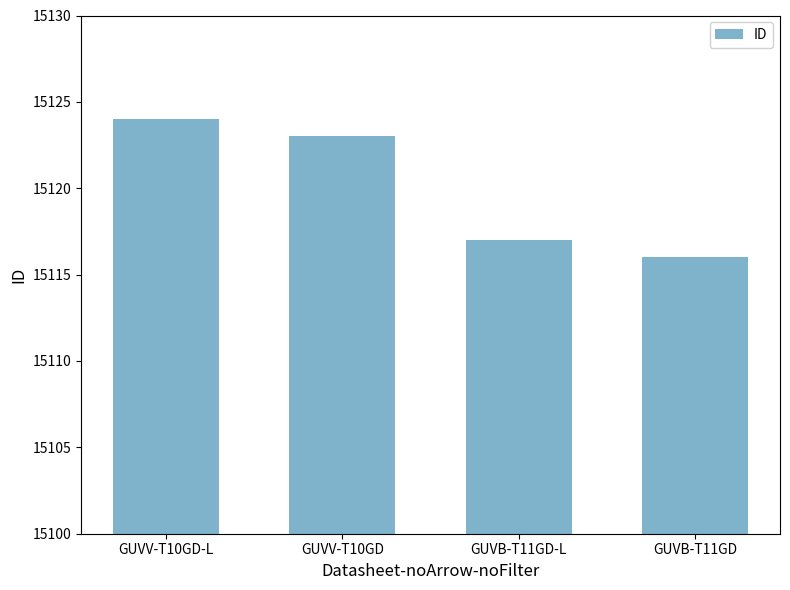

Which has a higher value, GUVV-T10GD or GUVB-T11GD?

GUVV-T10GD